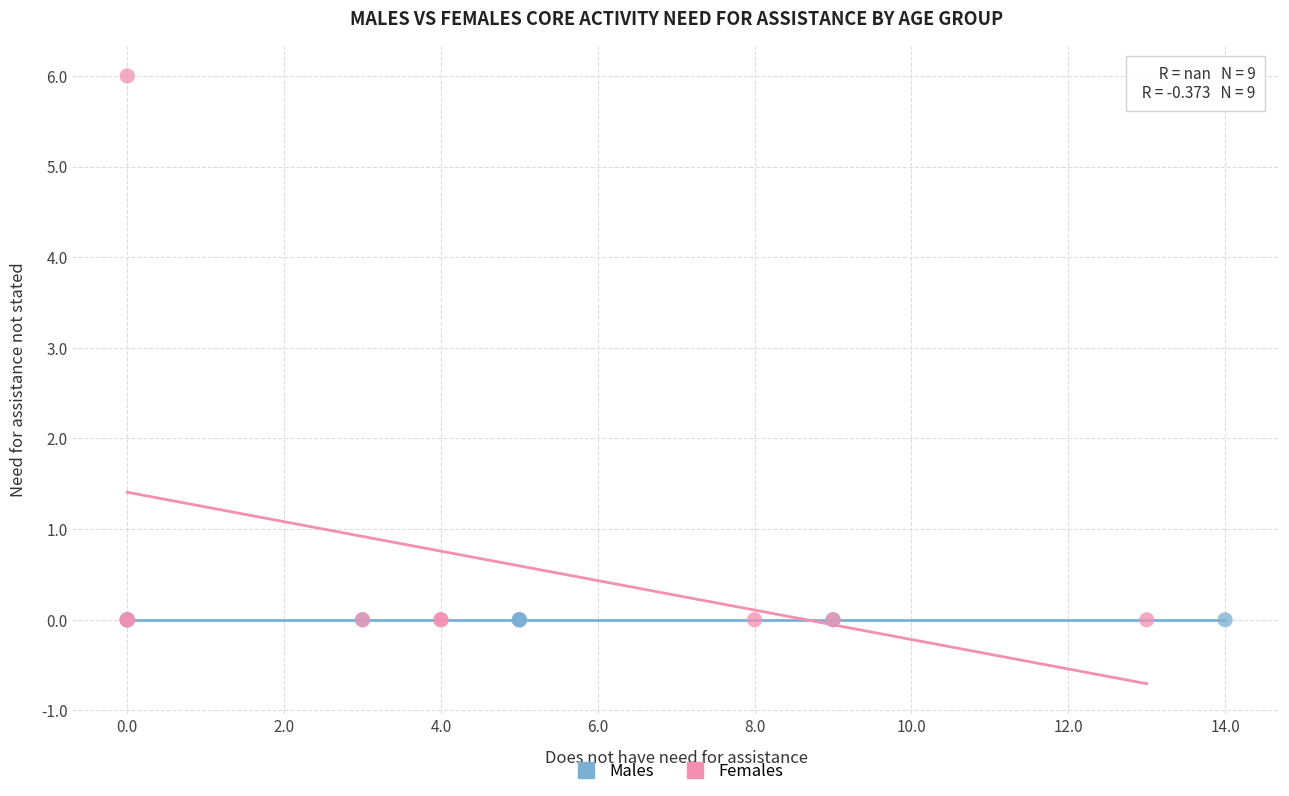

What are all the series names shown in the legend?

Males, Females